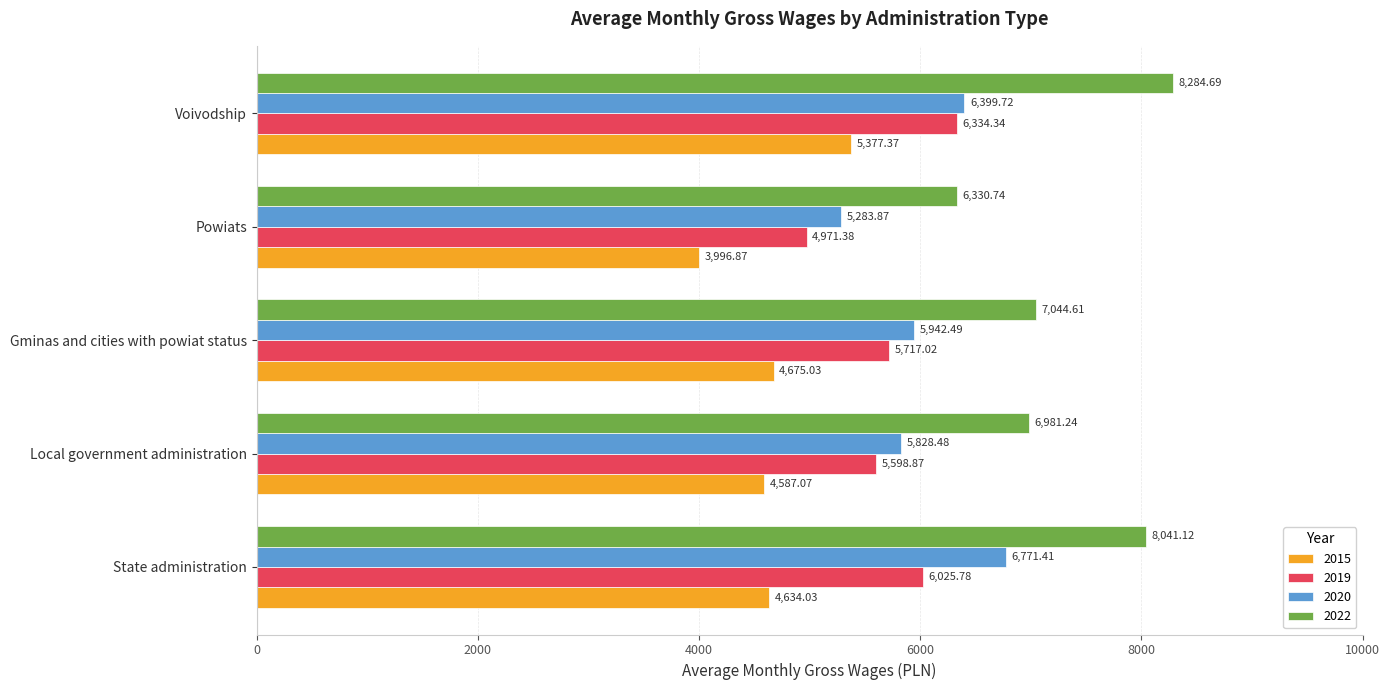

At how many categories does at least one series exceed 7422?

2